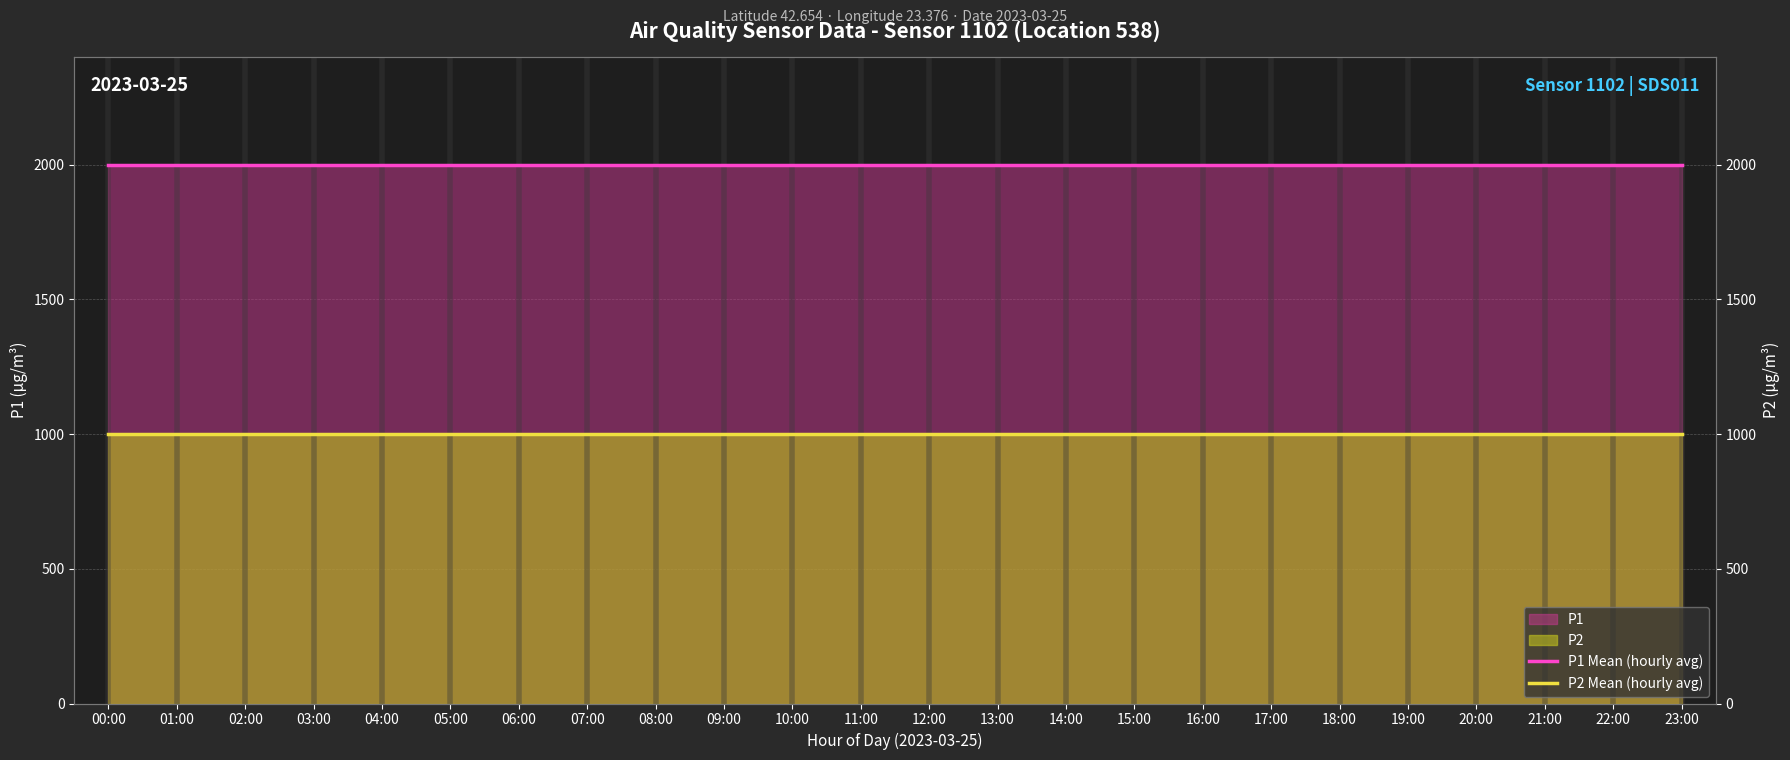

Between 10:00 and 19:00, which series saw the biggest shift?

P1 Mean (hourly avg)